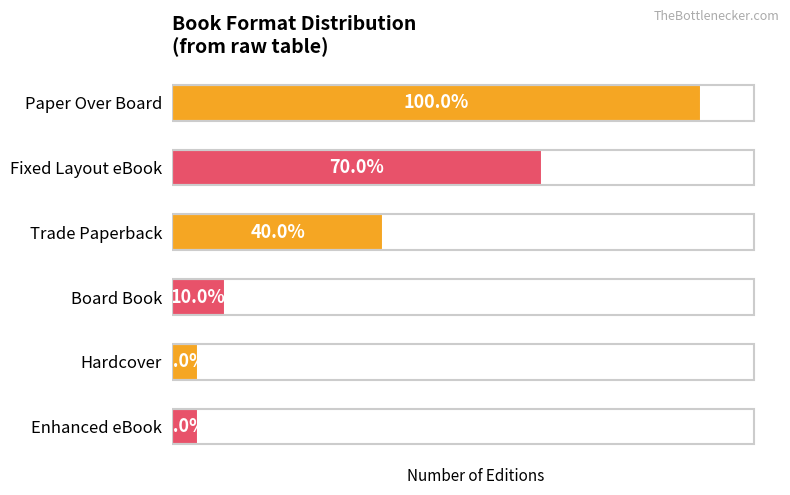

Does the chart contain any negative values?

No